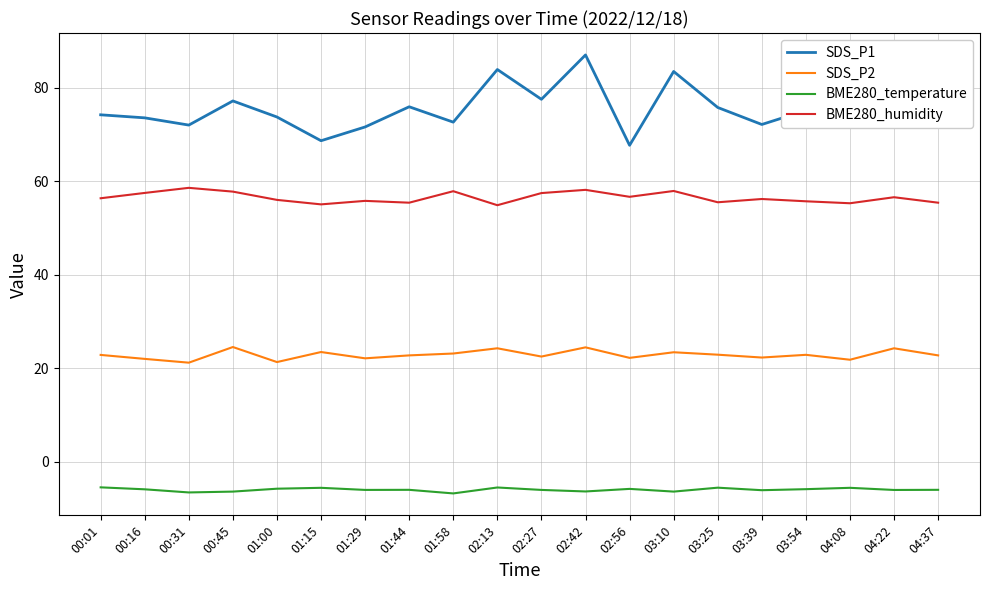

True or false: SDS_P2 and BME280_temperature intersect in this chart.

False